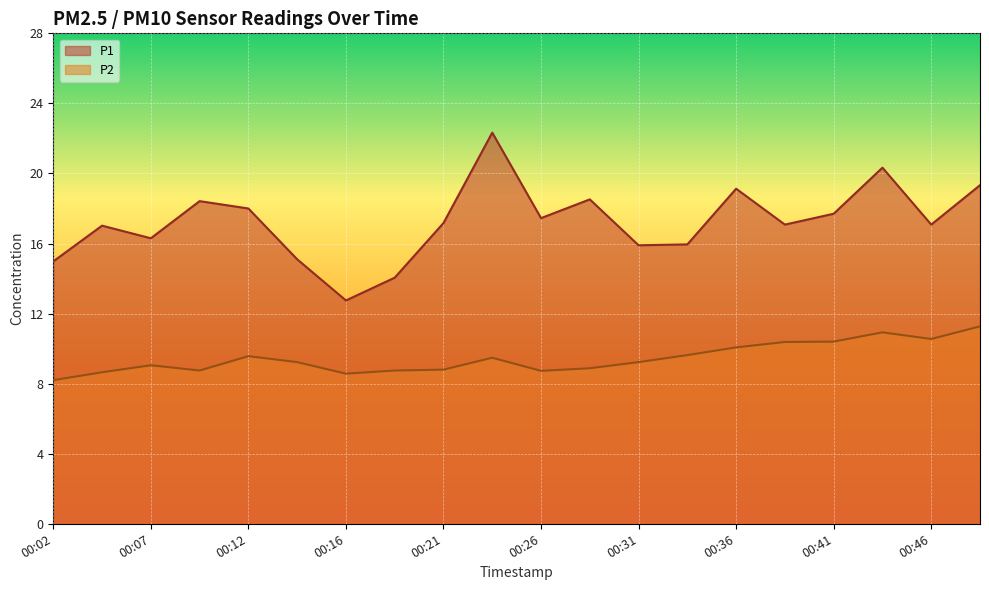

What is the difference between the second highest and minimum values in the P2 series?

2.7